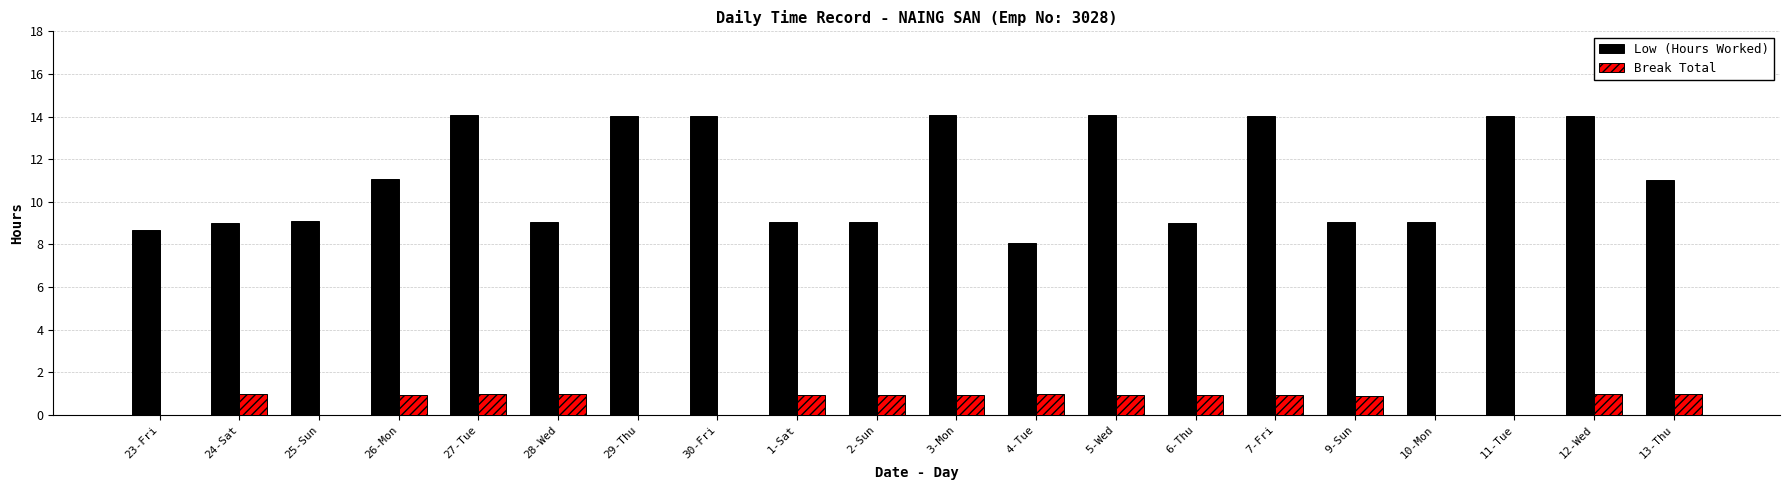

Which series changed the most between 26-Mon and 30-Fri?

Low (Hours Worked)